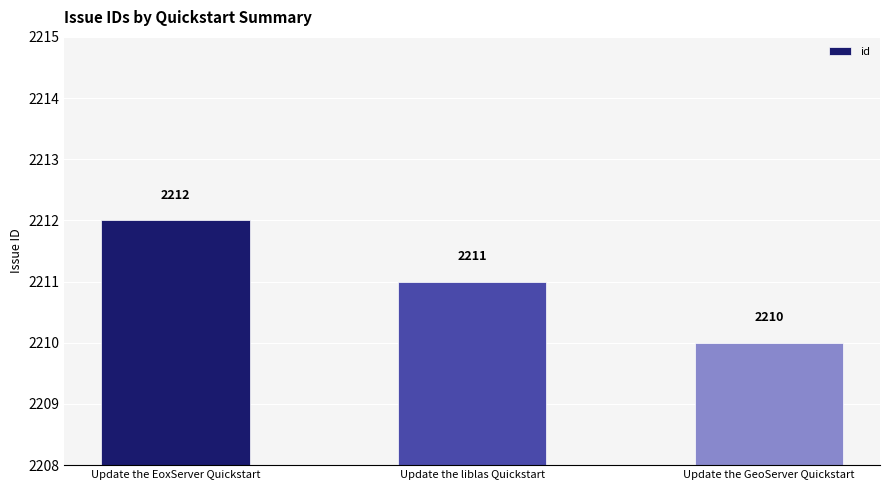

The value at Update the GeoServer Quickstart is 845. True or false?

False